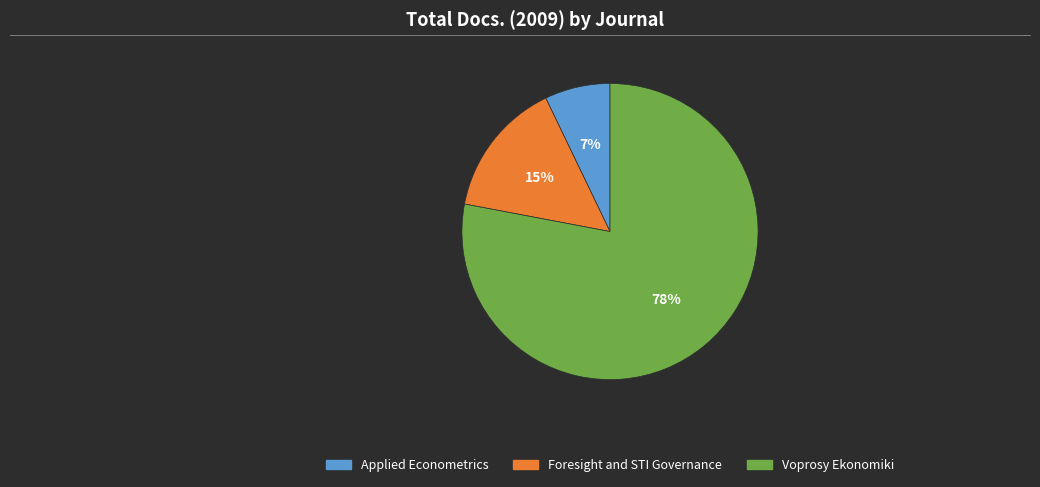

To the nearest percent, what is the combined percentage of Voprosy Ekonomiki and Foresight and STI Governance?

93%